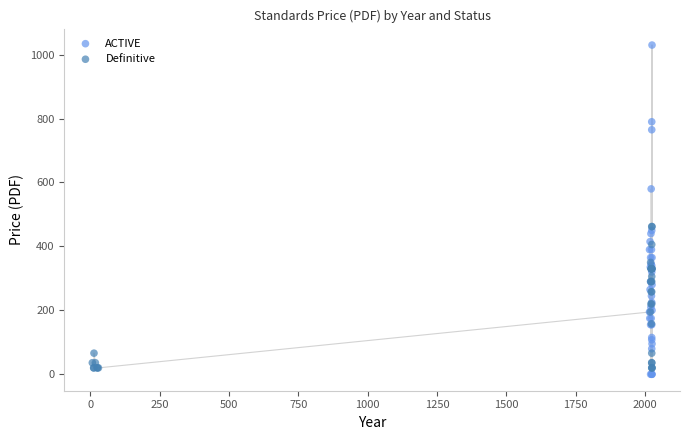

Which series has the largest Y range (max minus min)?

ACTIVE